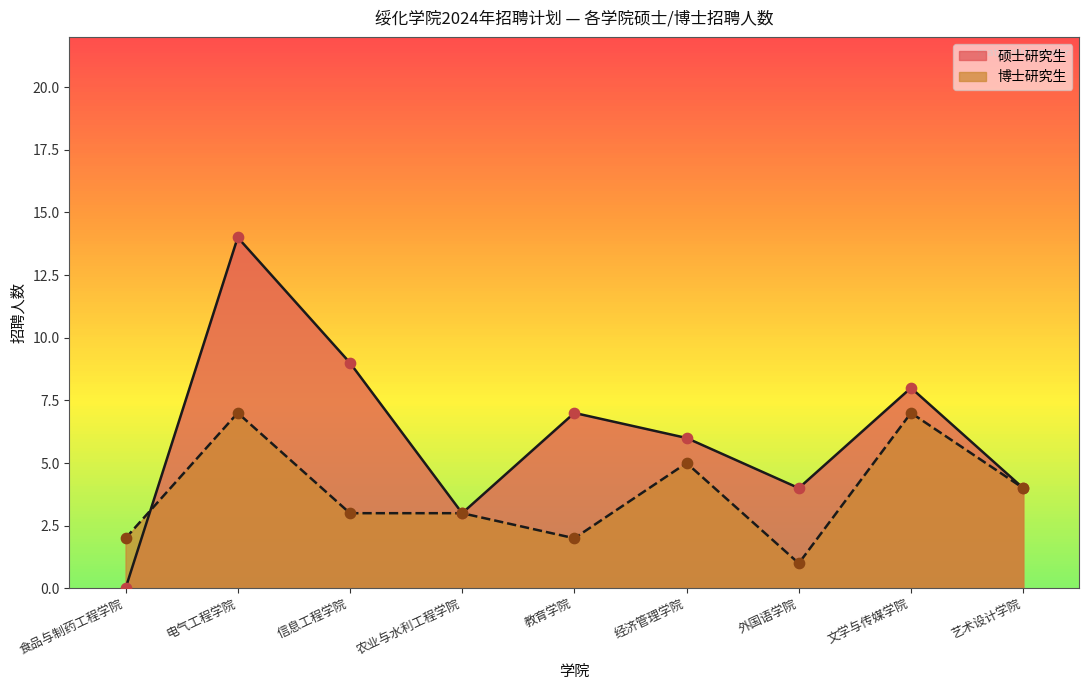

What is the total value across all series at 信息工程学院?

12